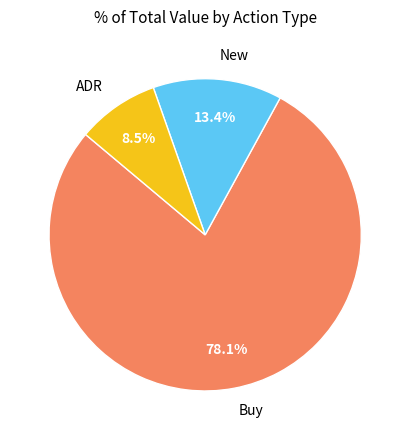

What is the total percentage of ADR and Buy?

86.6%